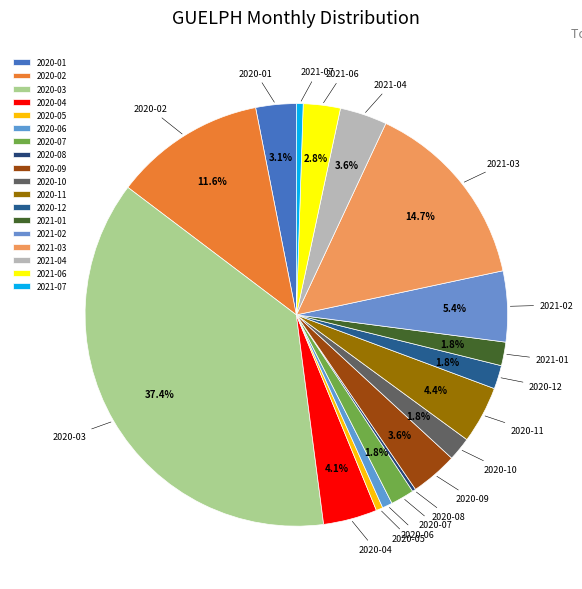

Between 2021-04 and 2020-06, which is larger?

2021-04